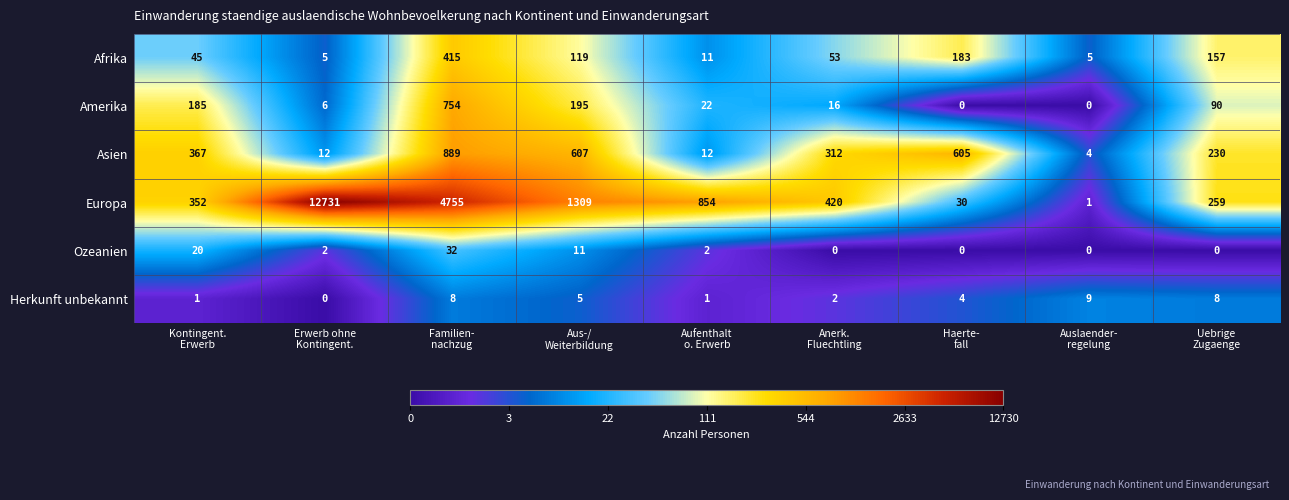

What is the maximum value for Afrika?

415